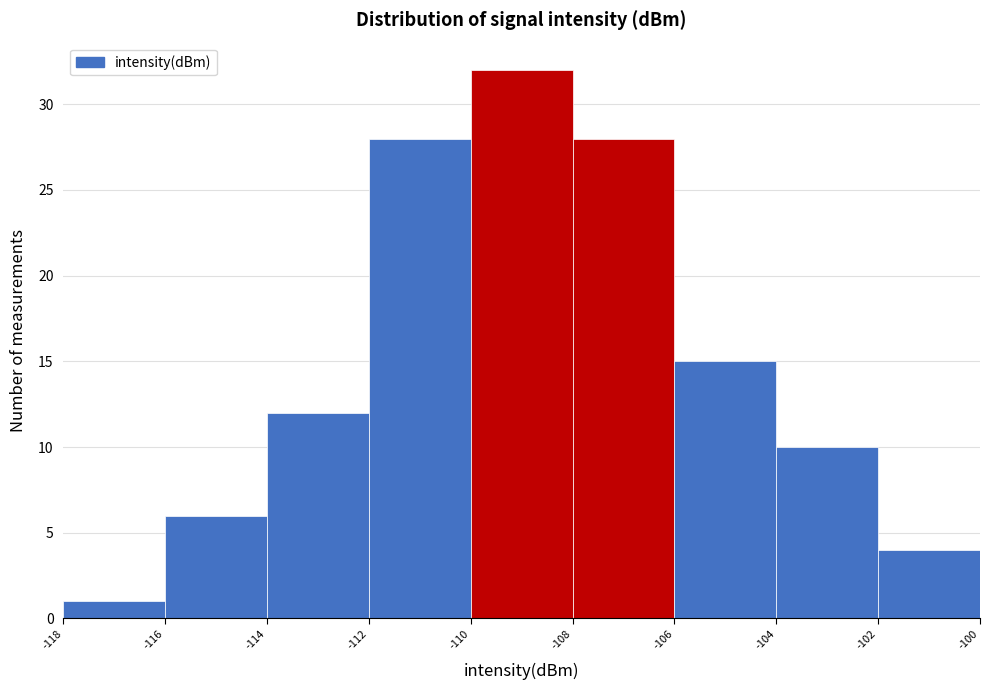

Reading left to right, list every bar in this chart as the range it spans on the x-axis followed by its height. The values are not printed on the chart, so give them approximately, as read against the axis.

-118 to -116: 1
-116 to -114: 6
-114 to -112: 12
-112 to -110: 28
-110 to -108: 32
-108 to -106: 28
-106 to -104: 15
-104 to -102: 10
-102 to -100: 4